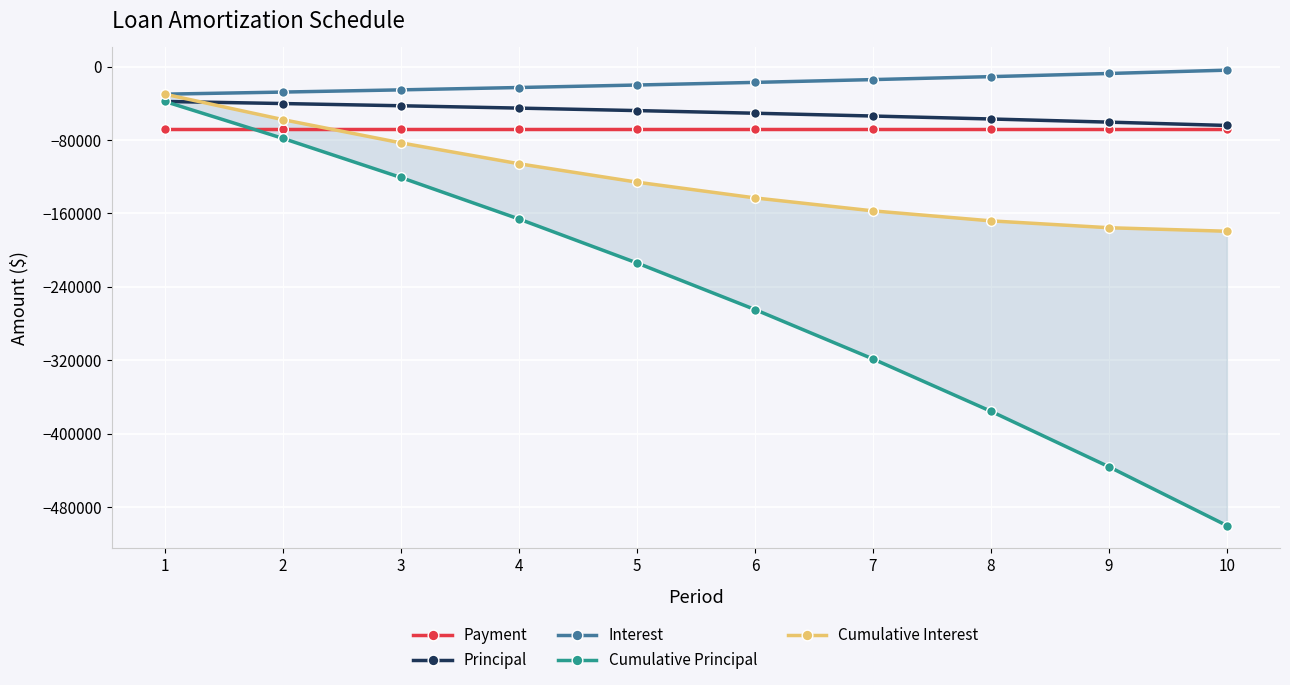

Which series has the largest total across all categories?

Interest